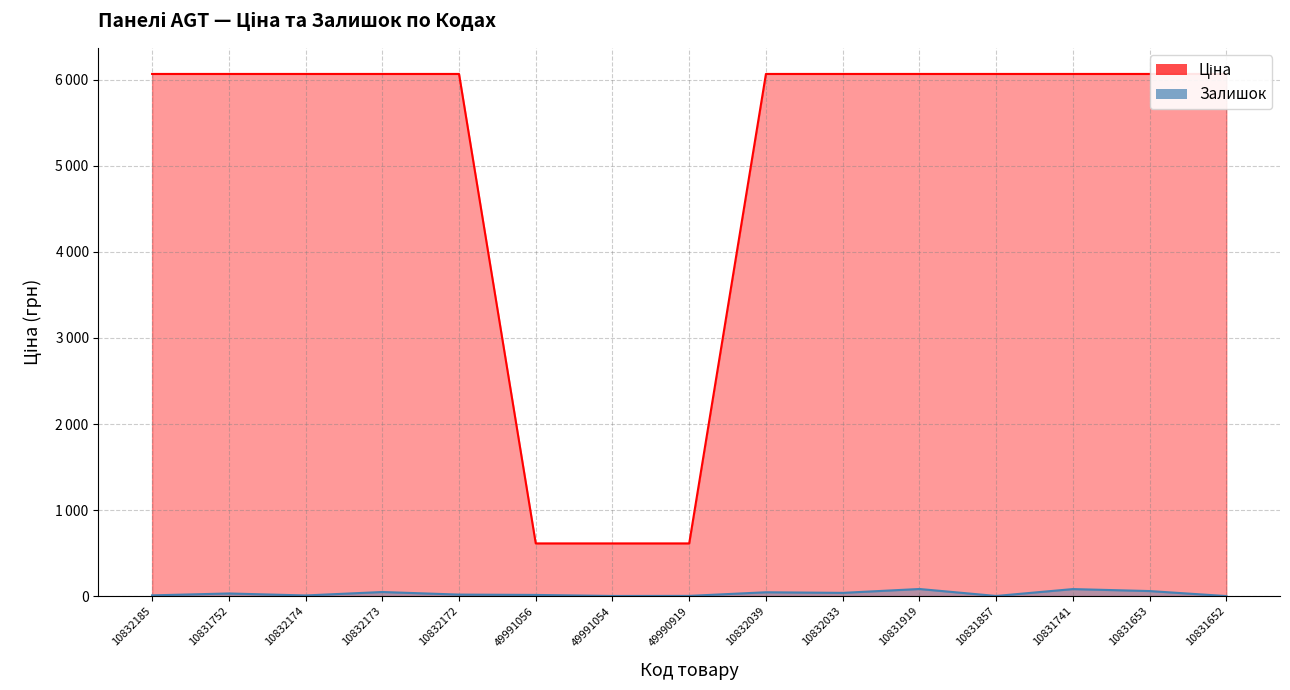

At which category is the sum across all series the highest?

10831919